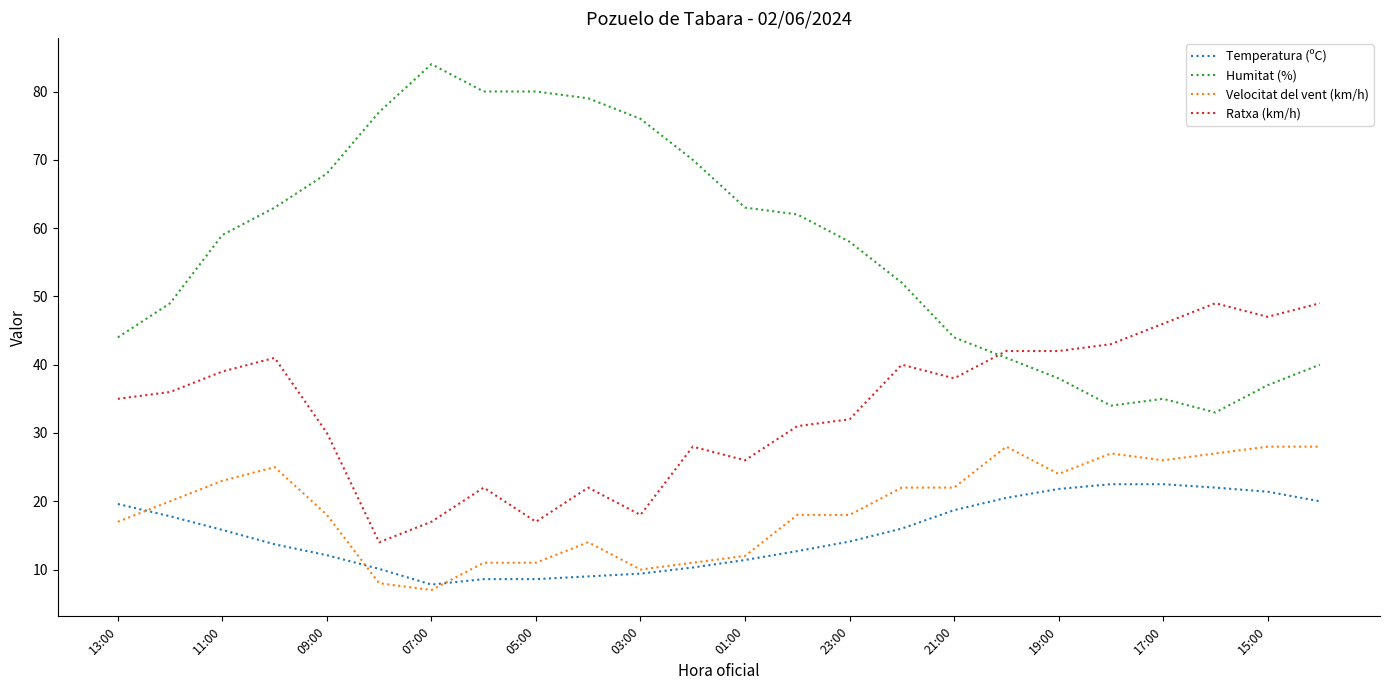

Which series has the largest total across all categories?

Humitat (%)